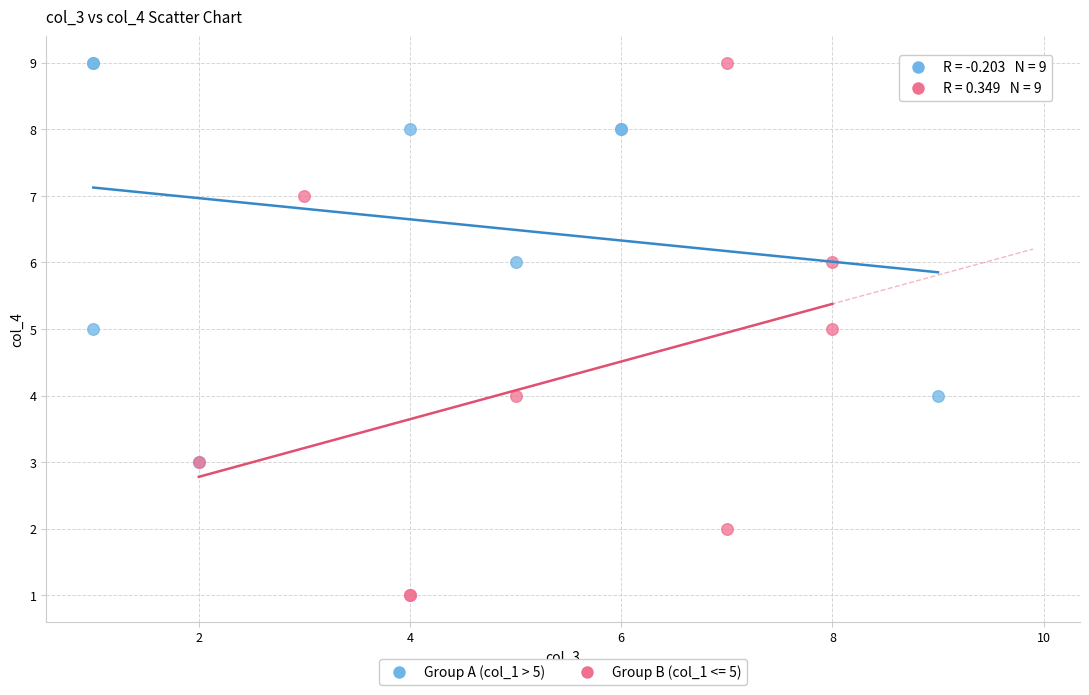

Which series has the widest spread of Y values?

Group B (col_1 <= 5)